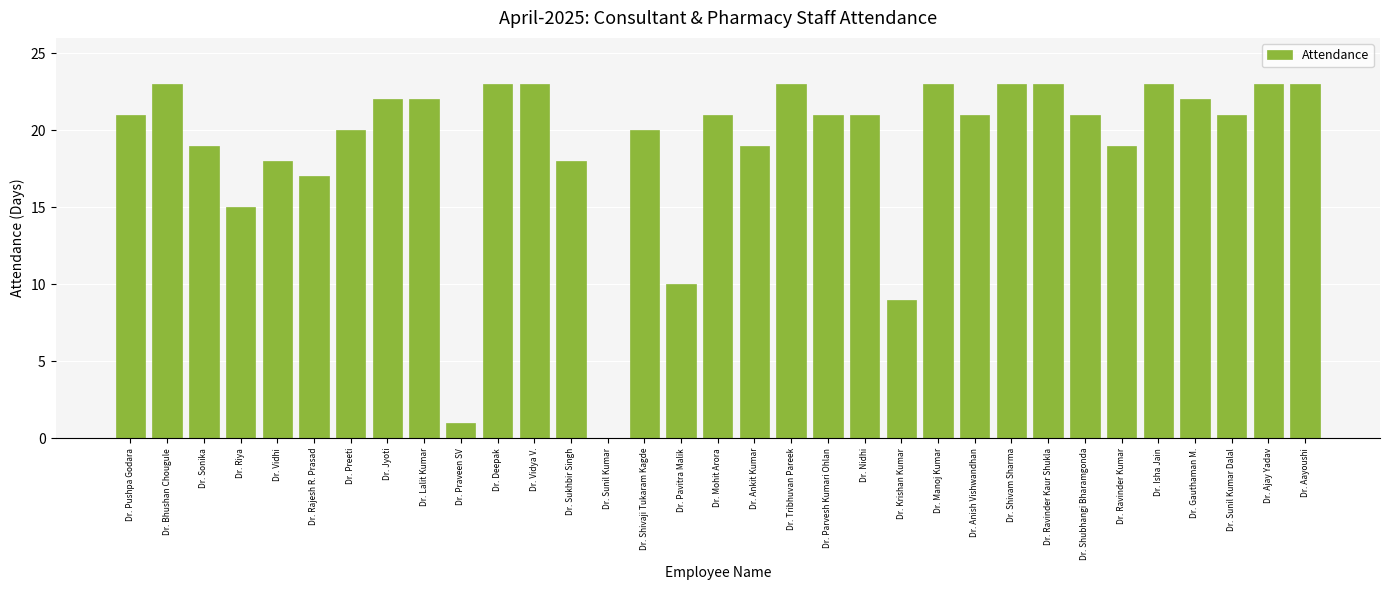

Where is the data nearest to the value 11?

Dr. Pavitra Malik